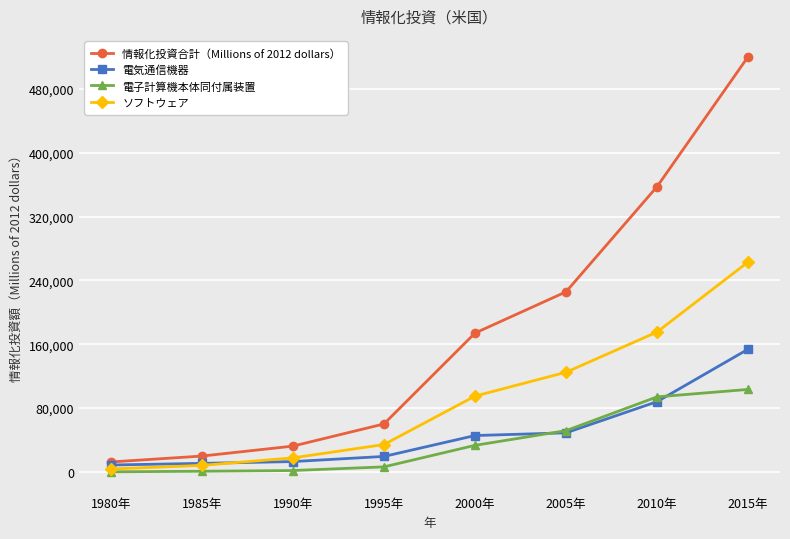

What is the maximum value for 電子計算機本体同付属装置?

103388